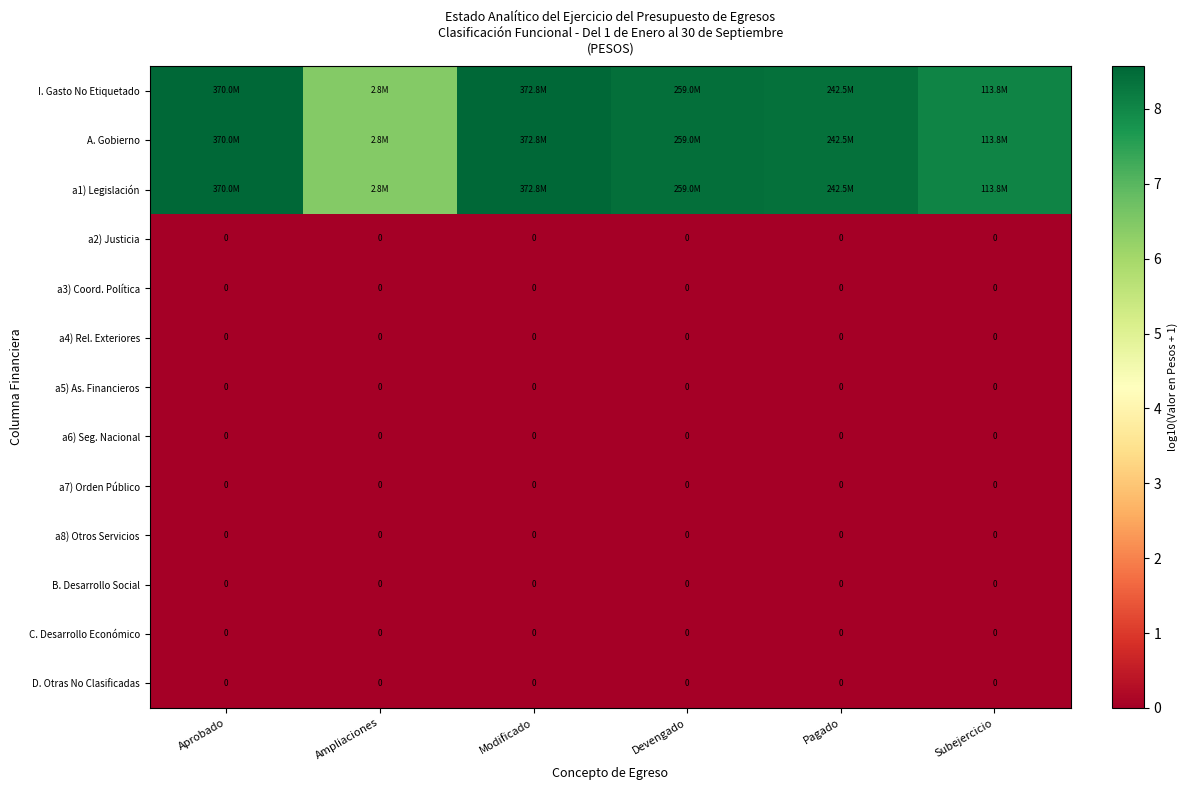

What is the difference between the highest and lowest values at Pagado?

8.4